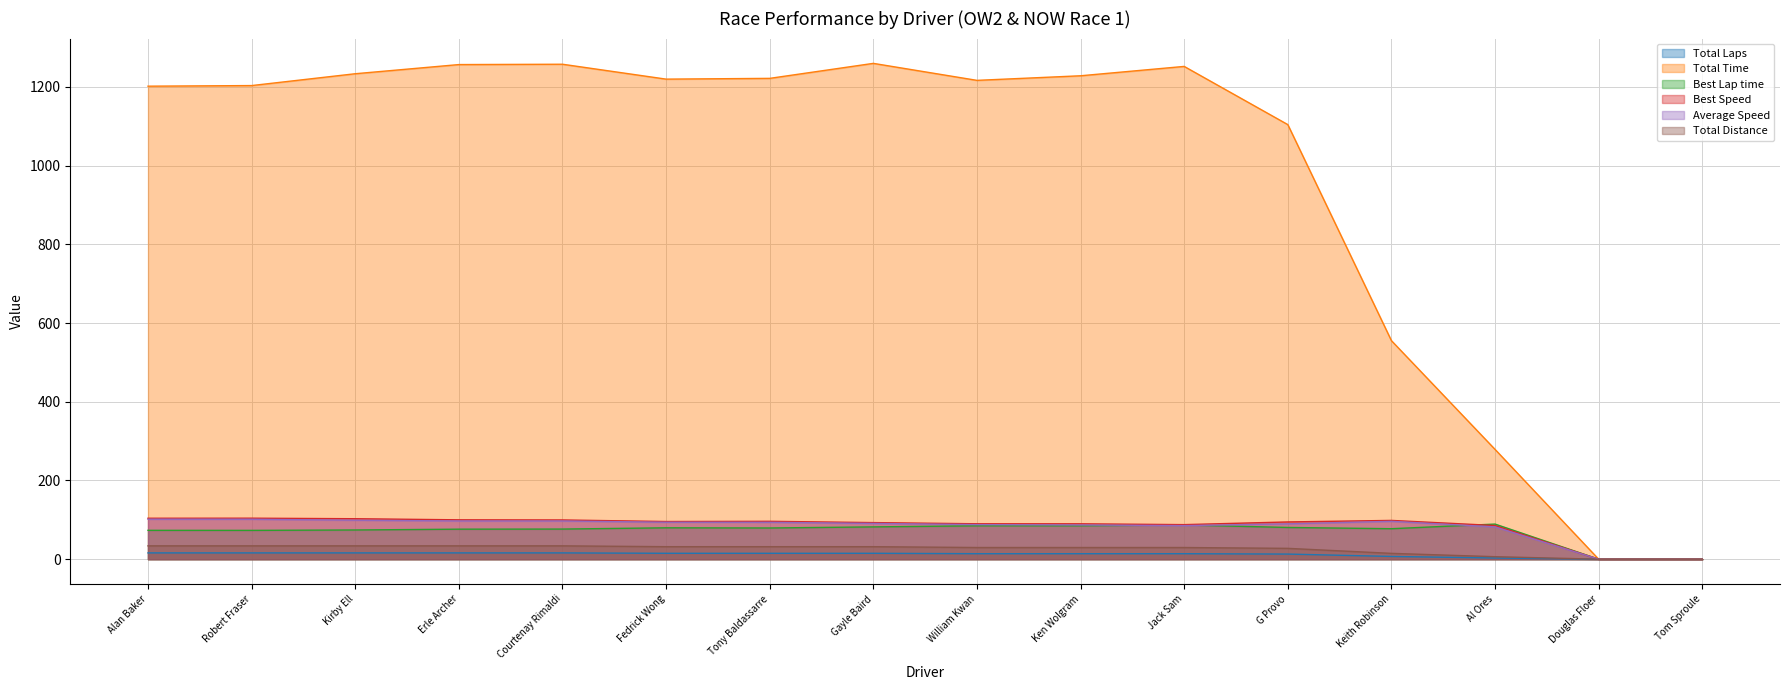

The value of Best Lap time at Kirby Ell is 74.2. True or false?

True